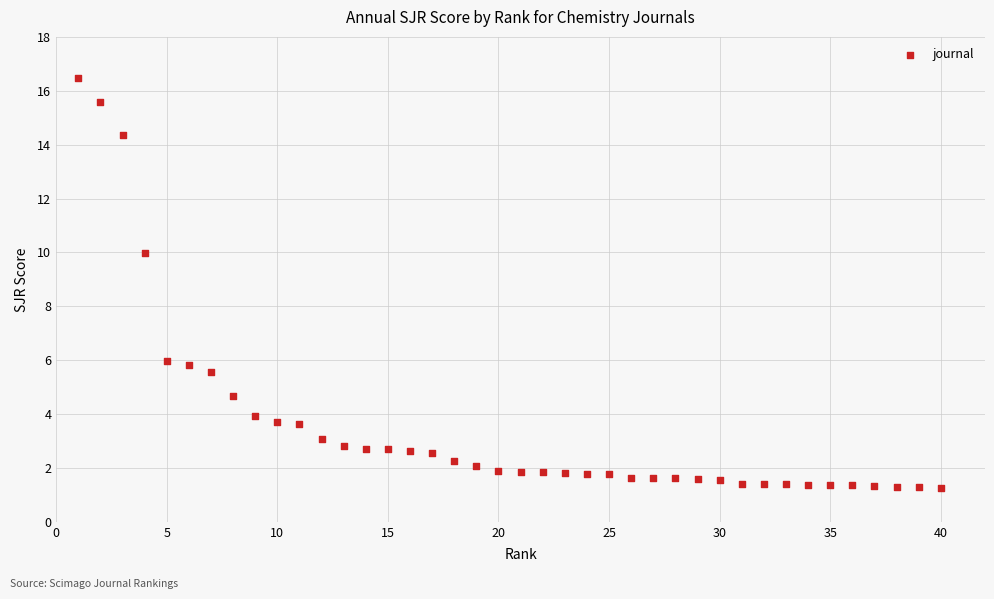

What is the range of Y values (max minus min)?

15.2